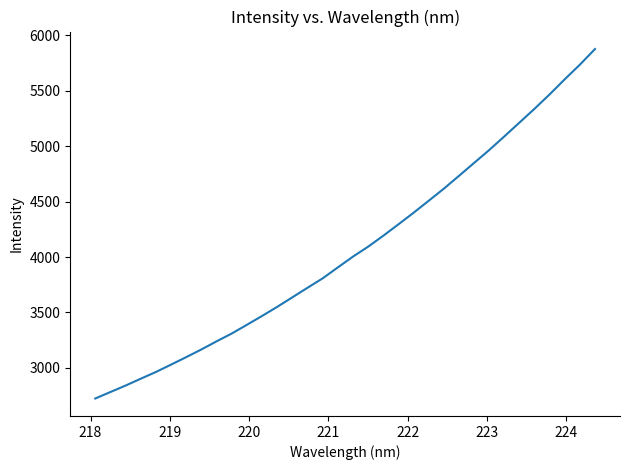

What is the difference between the maximum and minimum values?

3154.2